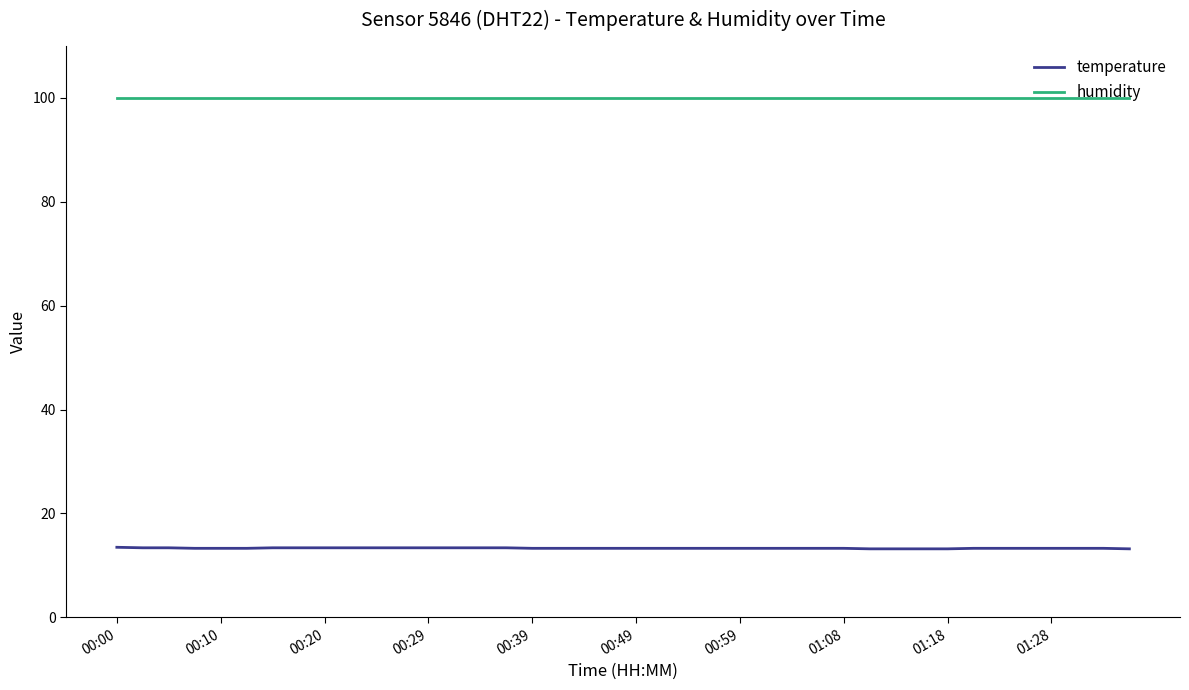

True or false: humidity and temperature cross at least once.

False